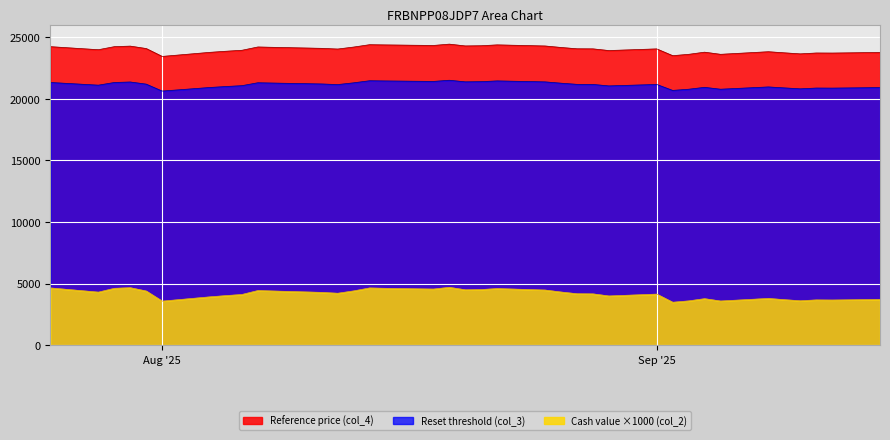

What is the spread (max minus min) of values at 9?

23591.2